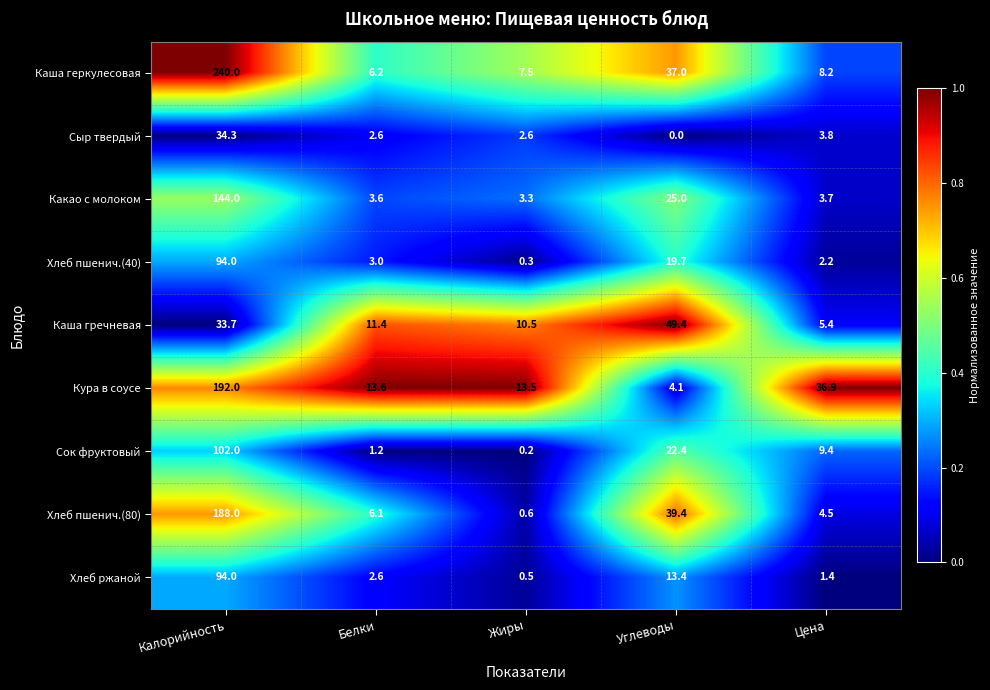

Rank the series at Цена from highest to lowest value.

Кура в соусе, Сок фруктовый, Каша геркулесовая, Каша гречневая, Хлеб пшенич.(80), Сыр твердый, Какао с молоком, Хлеб пшенич.(40), Хлеб ржаной